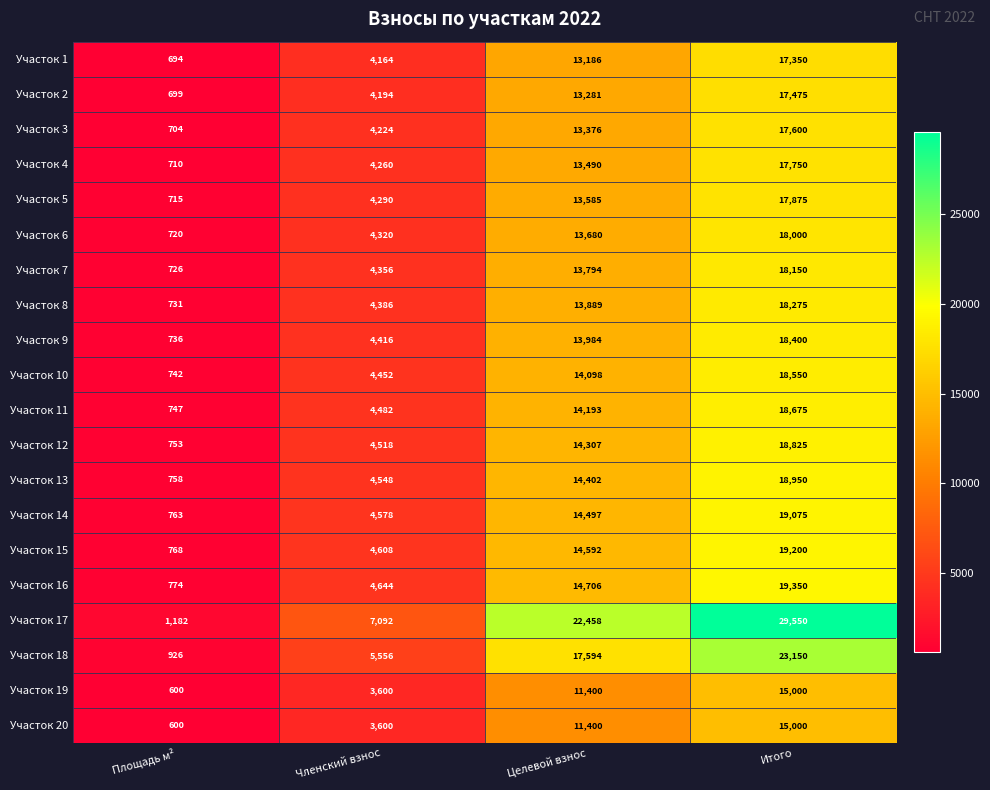

At which category is the sum across all series the highest?

Итого